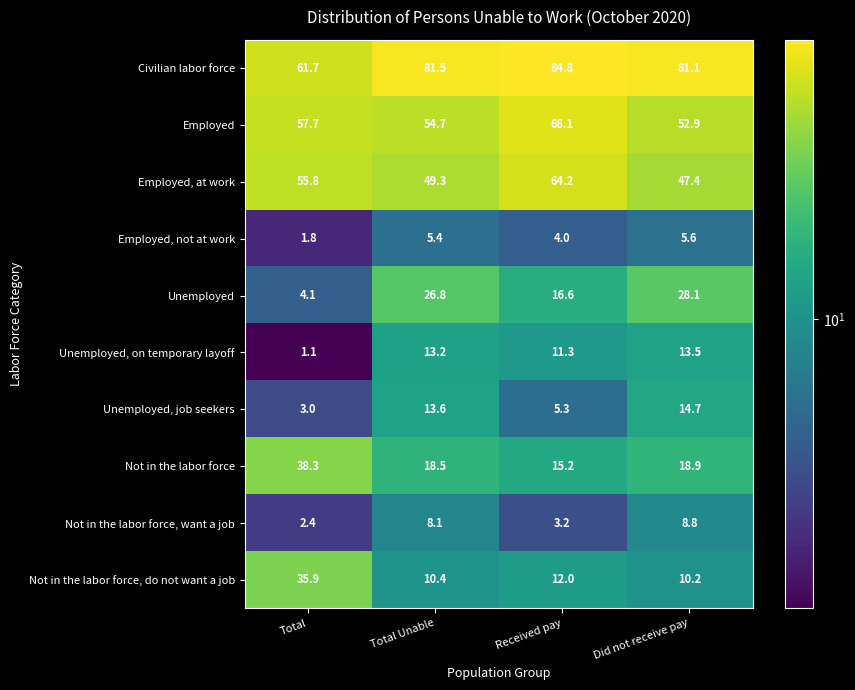

Which category has the highest value in the Not in the labor force series?

Total